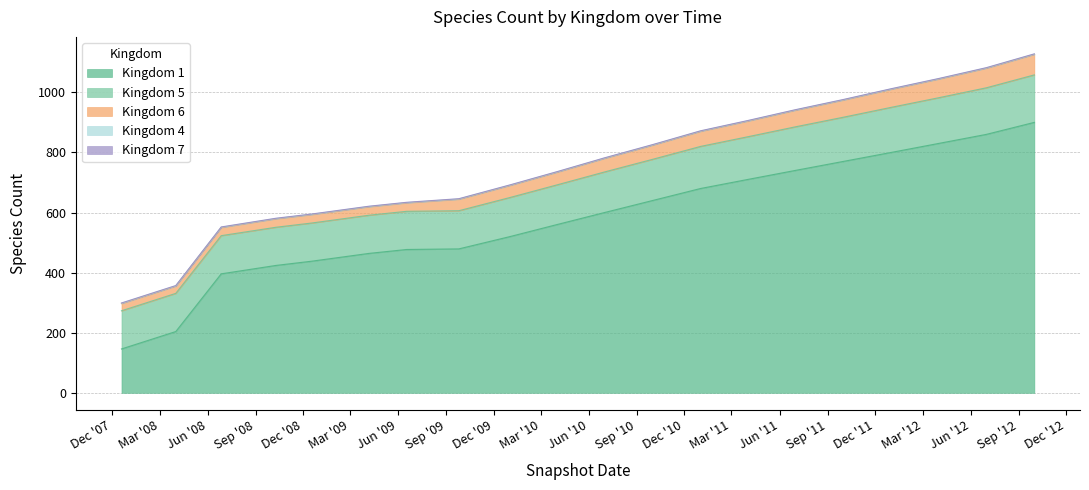

Reading left to right, transcribe all the data shown in this chart.

Kingdom 1: 0=146	1=204	2=396	3=424	4=438	5=464	6=477	7=479	8=520	9=560	10=600	11=640	12=680	13=710	14=740	15=770	16=800	17=830	18=860	19=900
Kingdom 5: 0=127	1=127	2=127	3=127	4=127	5=127	6=127	7=127	8=130	9=132	10=135	11=137	12=140	13=142	14=145	15=147	16=150	17=152	18=155	19=158
Kingdom 6: 0=24	1=24	2=27	3=28	4=28	5=28	6=28	7=38	8=40	9=42	10=45	11=47	12=50	13=52	14=55	15=57	16=60	17=62	18=65	19=68
Kingdom 4: 0=1	1=1	2=1	3=1	4=1	5=1	6=1	7=1	8=1	9=1	10=1	11=1	12=1	13=1	14=1	15=1	16=1	17=1	18=1	19=1
Kingdom 7: 0=1	1=1	2=1	3=1	4=1	5=1	6=1	7=1	8=1	9=1	10=1	11=1	12=1	13=1	14=1	15=1	16=1	17=1	18=1	19=1